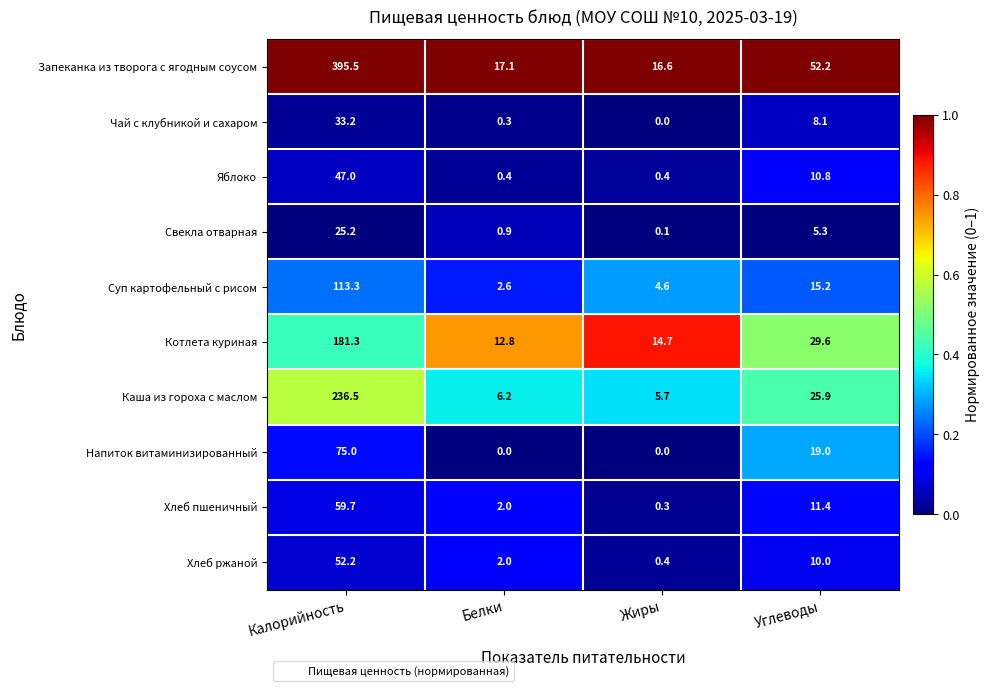

Rank the series at Калорийность from highest to lowest value.

Запеканка из творога с ягодным соусом, Каша из гороха с маслом, Котлета куриная, Суп картофельный с рисом, Напиток витаминизированный, Хлеб пшеничный, Хлеб ржаной, Яблоко, Чай с клубникой и сахаром, Свекла отварная